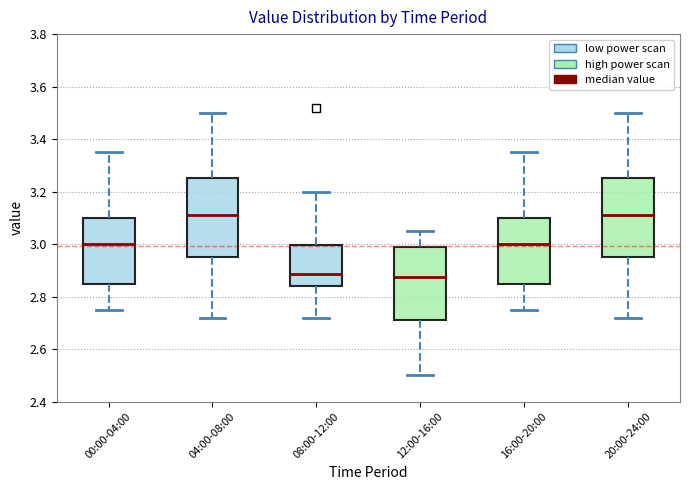

Reading left to right, transcribe this box plot: for each box, give where its median line is, the range the box spans, and where its two whiskers end, as read against the y-axis. The values are not printed on the chart, so give them approximately, as read against the axis.

00:00-04:00: median 3.00, box 2.84 to 3.10, whiskers 2.76 to 3.36
04:00-08:00: median 3.12, box 2.96 to 3.26, whiskers 2.72 to 3.50
08:00-12:00: median 2.88, box 2.84 to 3.00, whiskers 2.72 to 3.20
12:00-16:00: median 2.88, box 2.72 to 2.98, whiskers 2.50 to 3.06
16:00-20:00: median 3.00, box 2.84 to 3.10, whiskers 2.76 to 3.36
20:00-24:00: median 3.12, box 2.96 to 3.26, whiskers 2.72 to 3.50